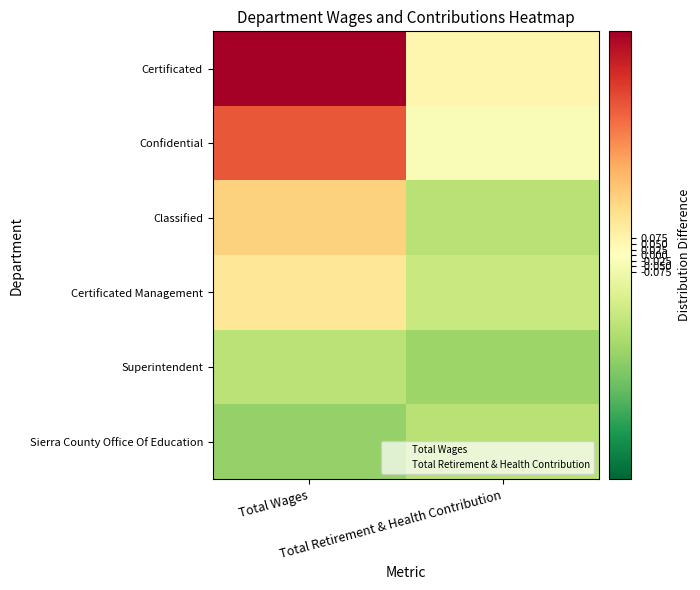

Reading right to left, transcribe all the data shown in this chart.

Certificated: Total Retirement & Health Contribution=0.1	Total Wages=1.0
Confidential: Total Retirement & Health Contribution=-0.0	Total Wages=0.7
Classified: Total Retirement & Health Contribution=-0.3	Total Wages=0.3
Certificated Management: Total Retirement & Health Contribution=-0.3	Total Wages=0.2
Superintendent: Total Retirement & Health Contribution=-0.4	Total Wages=-0.3
Sierra County Office Of Education: Total Retirement & Health Contribution=-0.3	Total Wages=-0.4